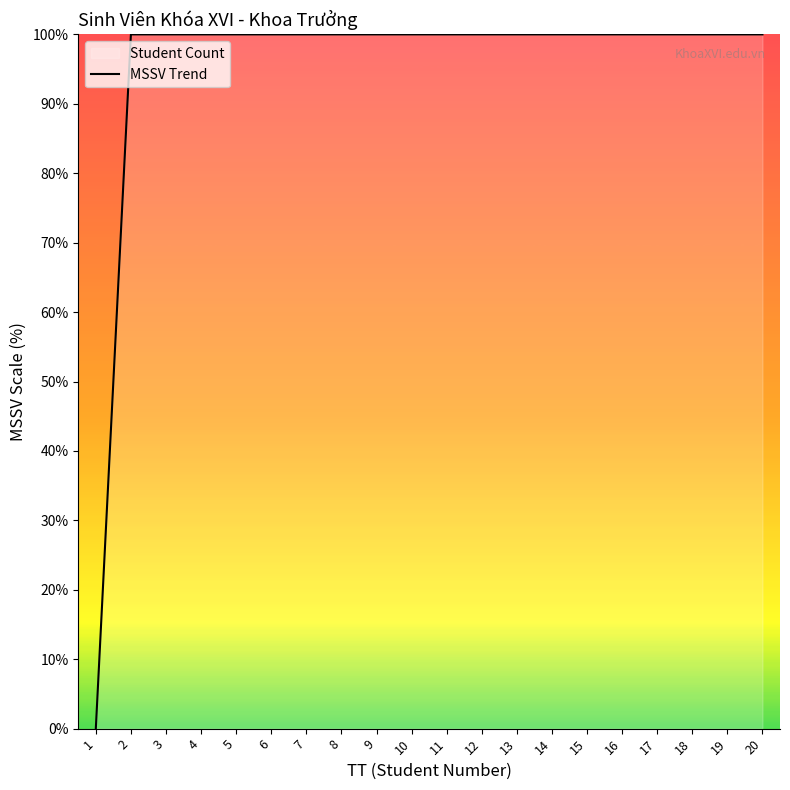

Between 3 and 7, which is larger?

7